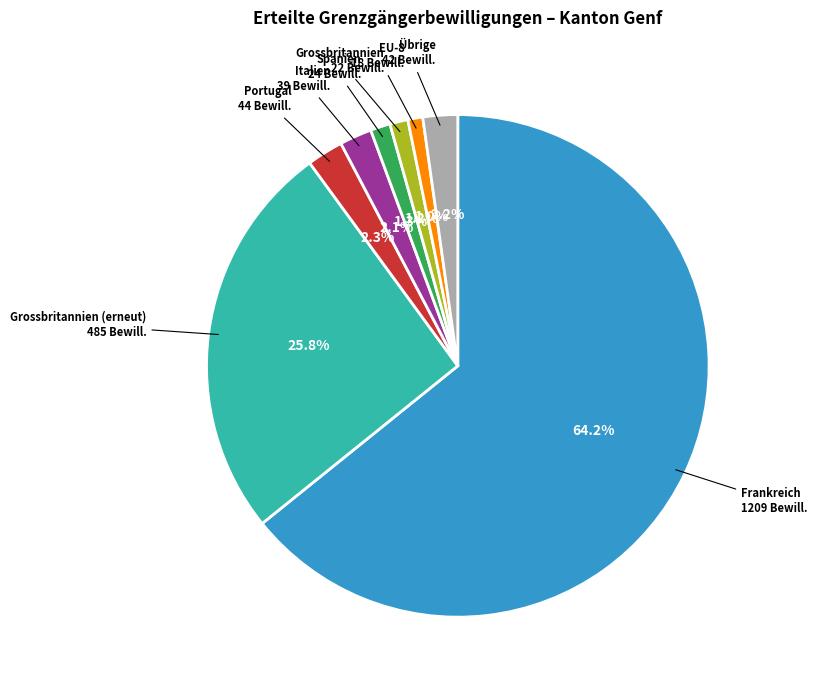

To the nearest percent, what is the combined percentage of Frankreich and Grossbritannien?

65%